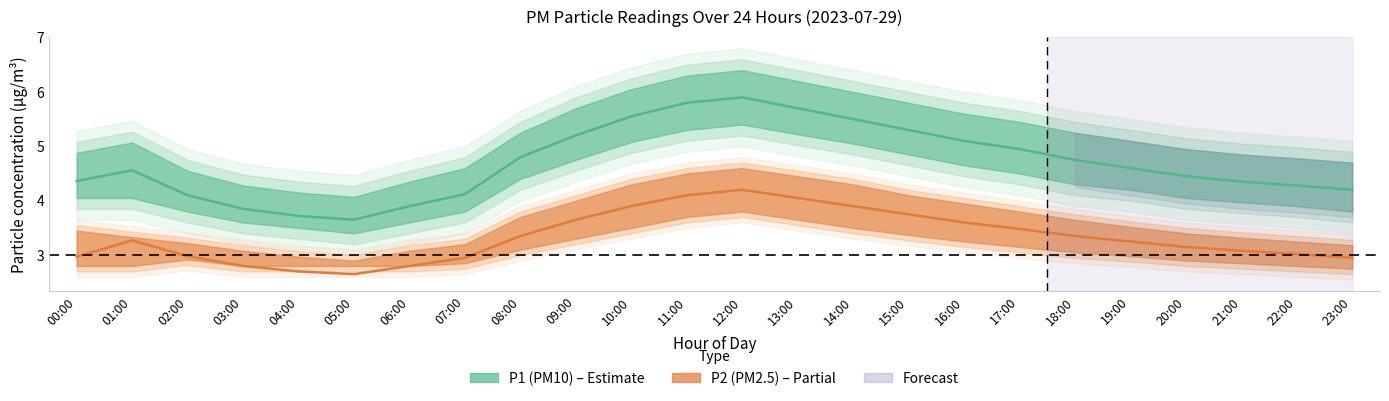

Is this an area chart (filled region under the line)?

No